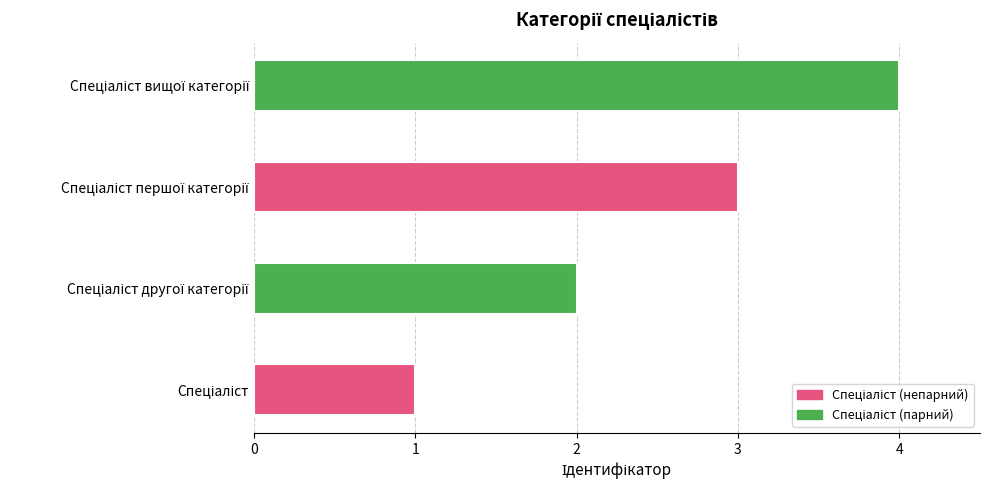

What is the greatest value displayed?

4